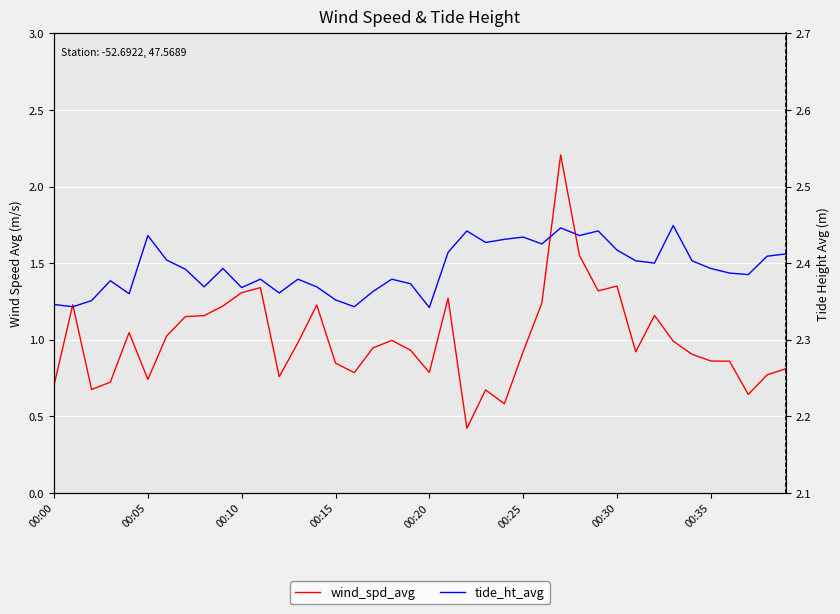

What is the greatest value displayed?

2.4